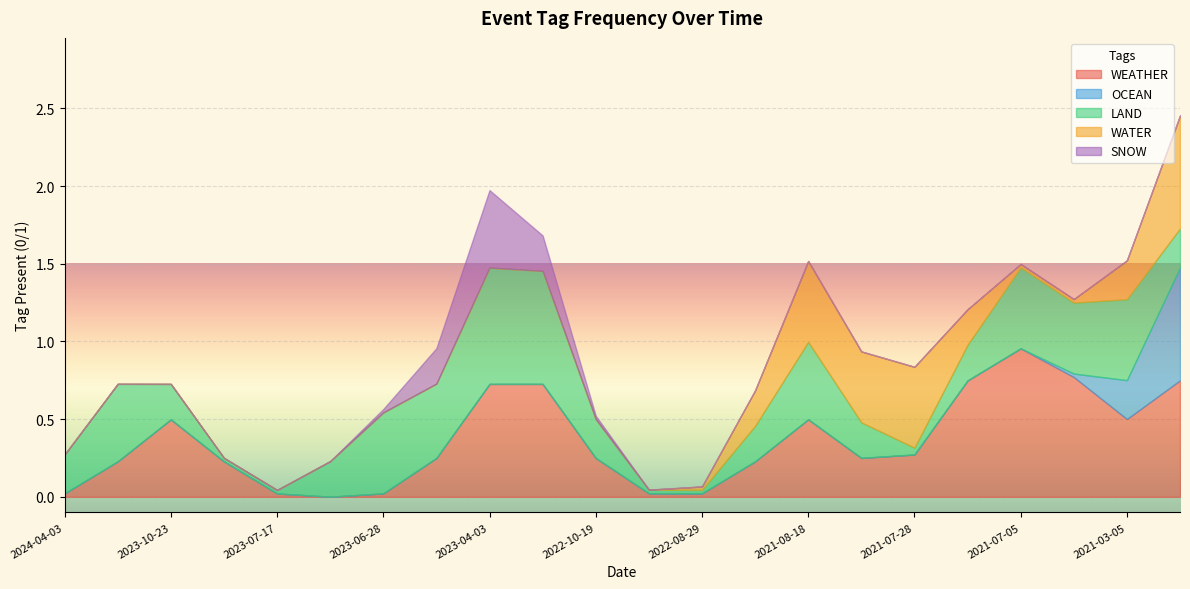

What is the total value across all series at 2023-04-03?

2.0